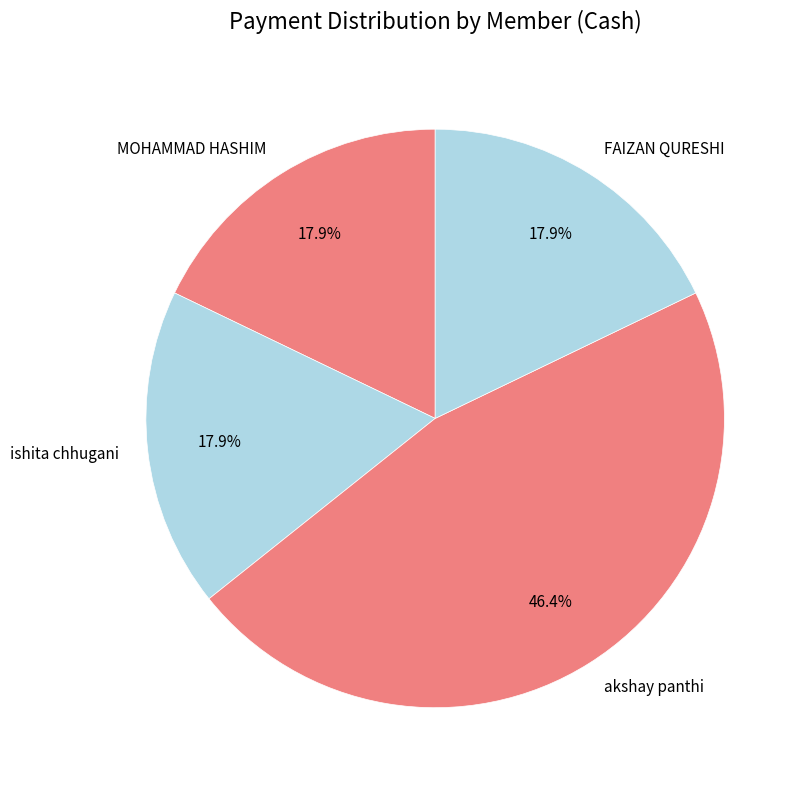

Which category has the biggest portion of the pie?

akshay panthi